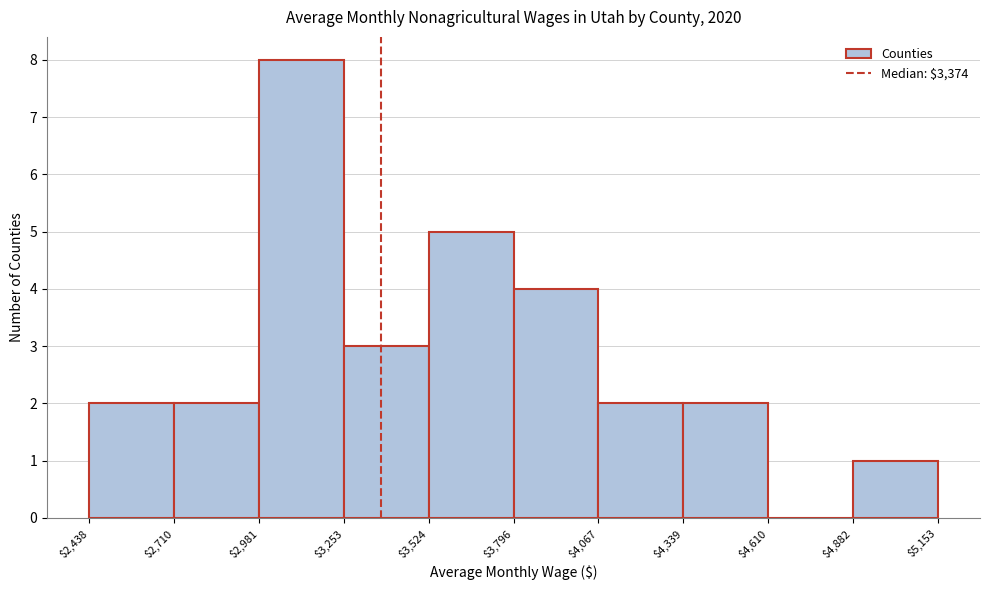

How tall is the bar that spans $3,796 to $4,067 on the x-axis? The values are not printed on the chart, so give them approximately, as read against the axis.

4